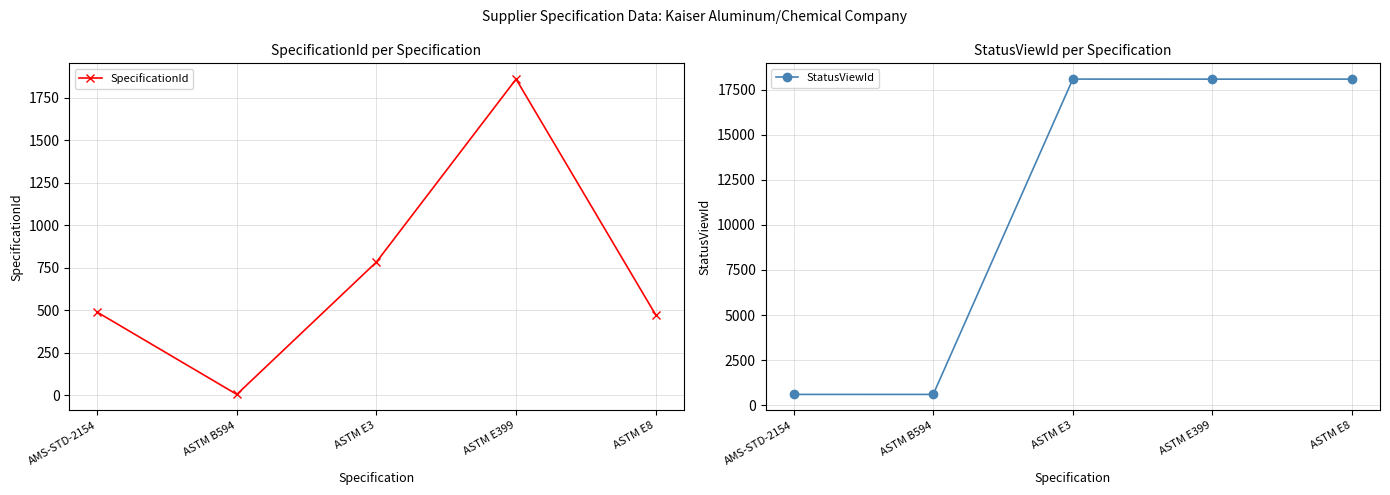

Between ASTM B594 and ASTM E3, which series saw the biggest shift?

StatusViewId